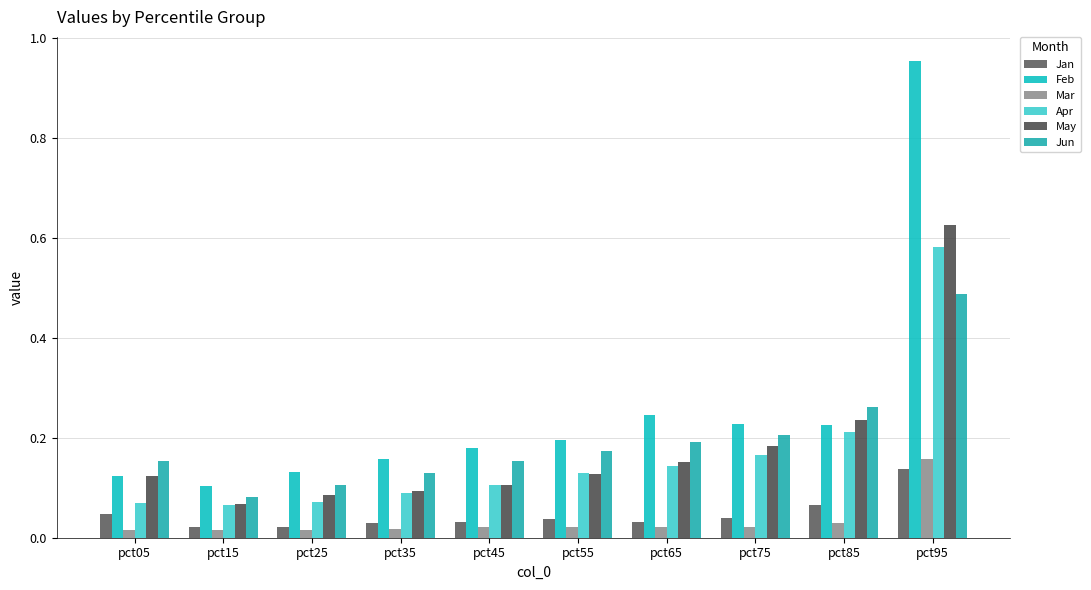

What is the total value across all series at pct05?

0.5